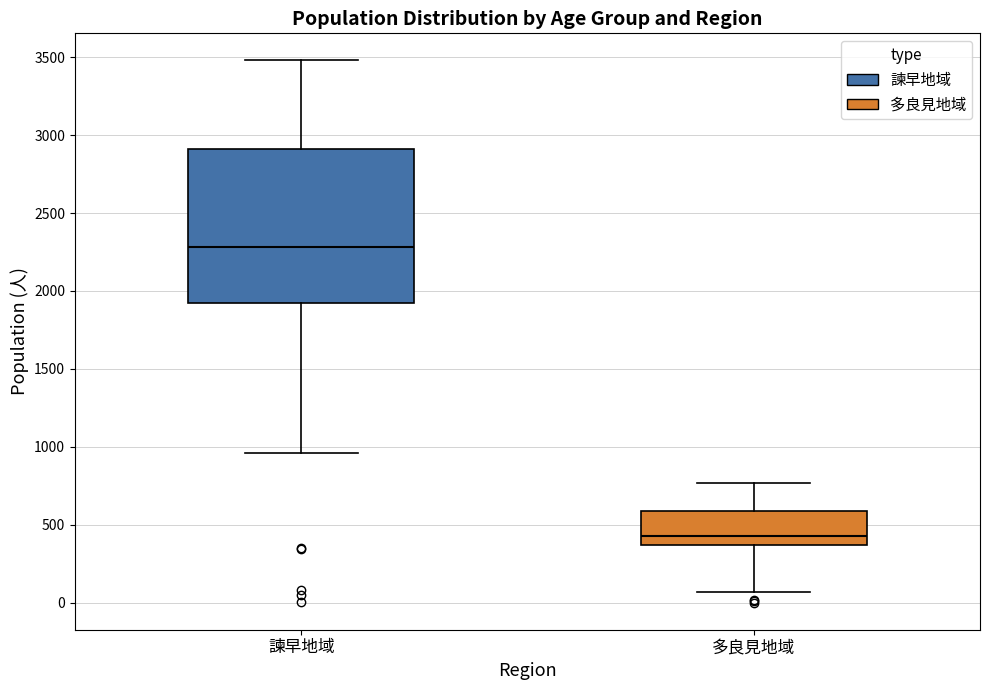

Where does the median line of the box for 多良見地域 sit on the y-axis? The values are not printed on the chart, so give them approximately, as read against the axis.

450